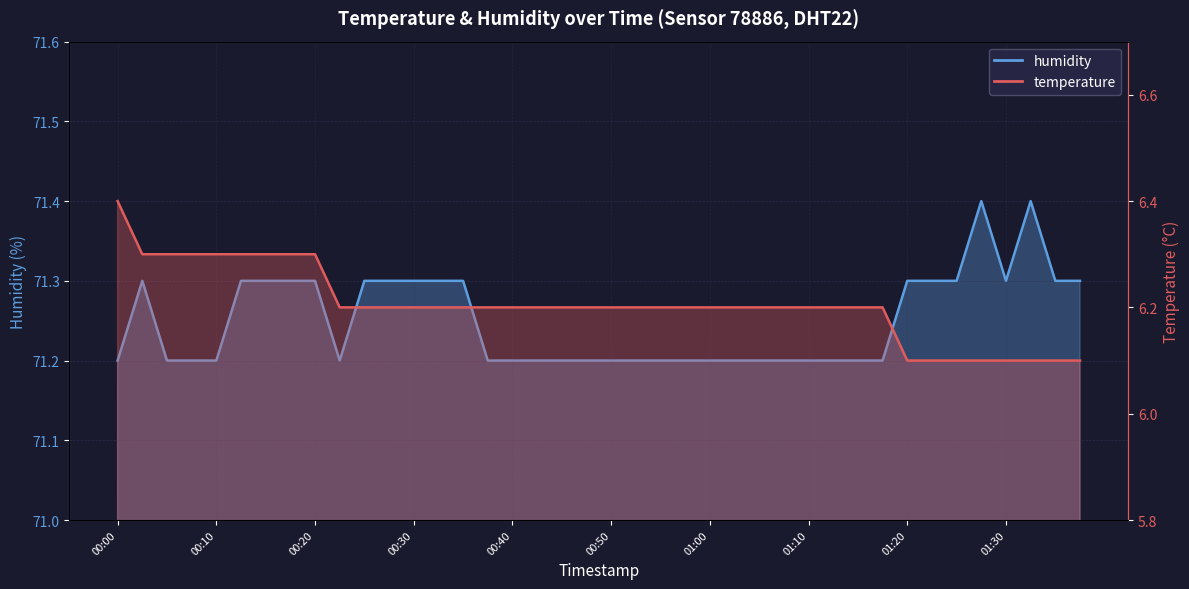

Which series has the largest total across all categories?

humidity